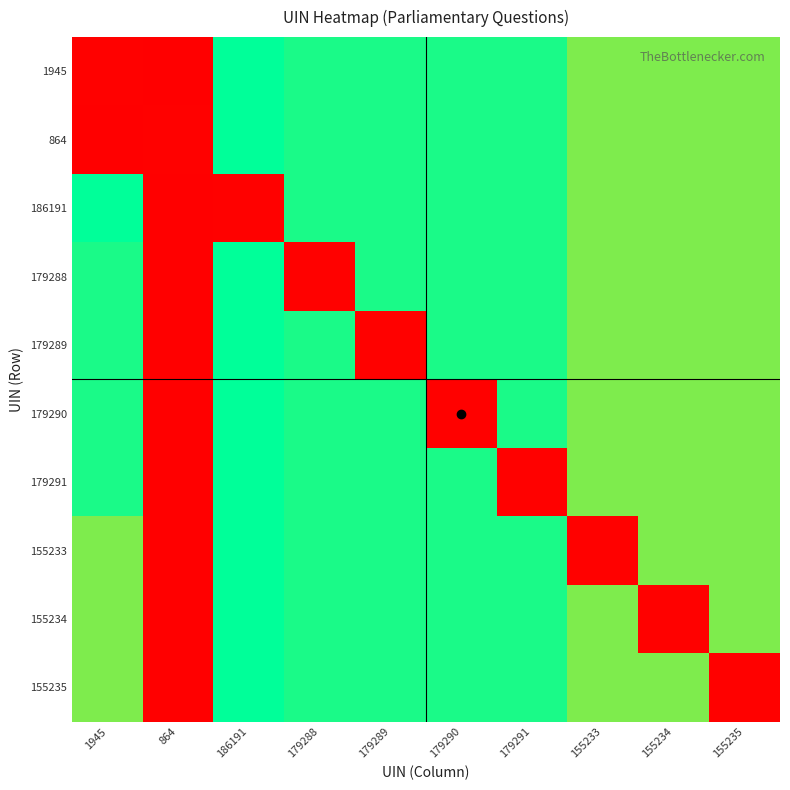

Which series has the largest total across all categories?

1945